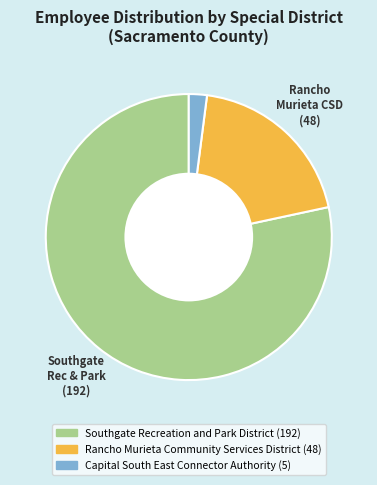

How many segments does this pie chart have?

3